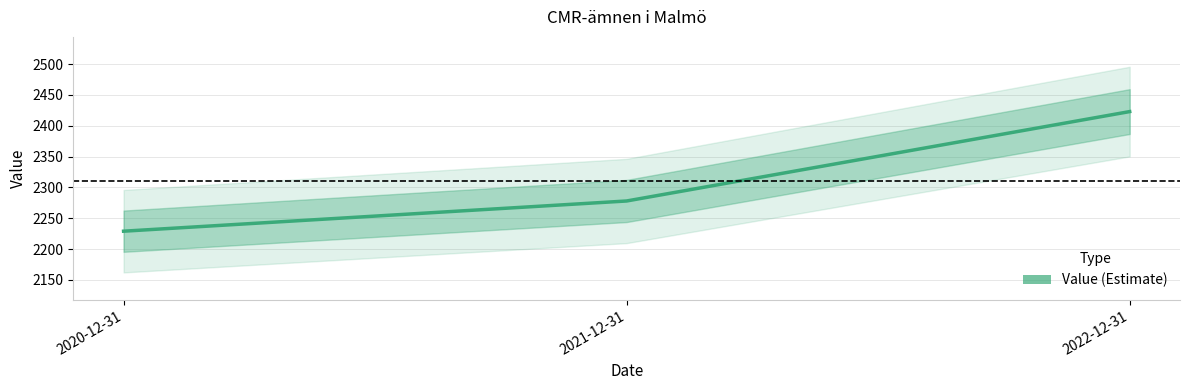

Reading left to right, transcribe all the data shown in this chart.

2229	2278	2423